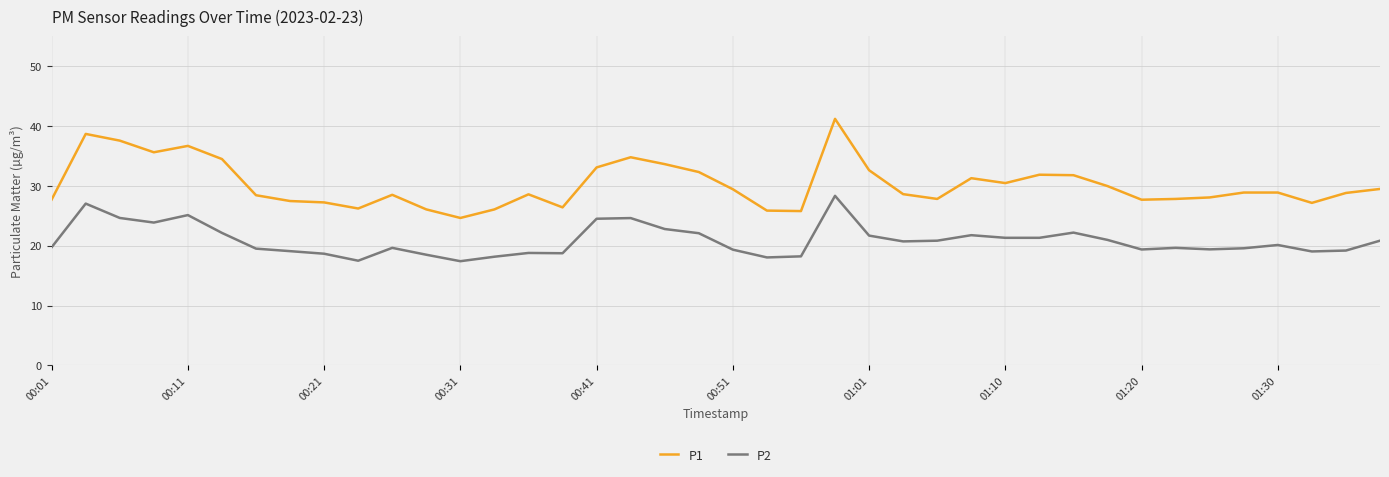

What is the difference between the maximum and minimum values in the P2 series?

10.9